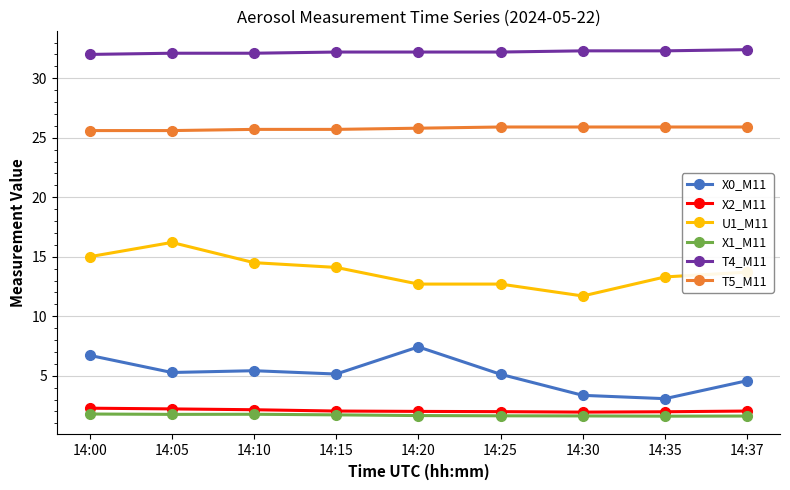

Which series has the largest total across all categories?

T4_M11